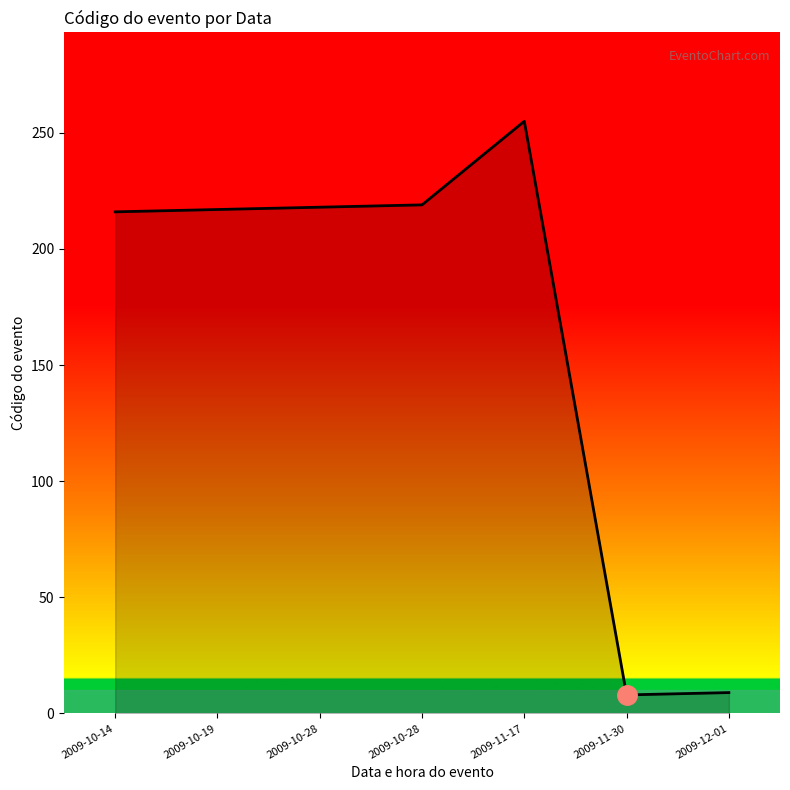

How many lines are shown in the chart?

1